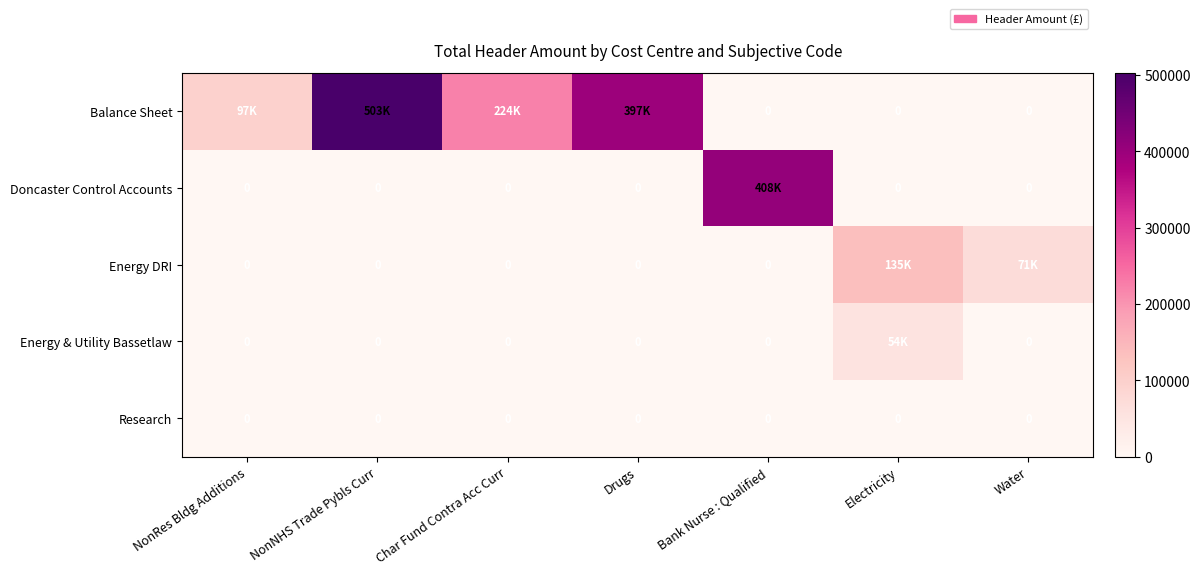

The Energy DRI series shows 0.0 at Drugs. True or false?

True